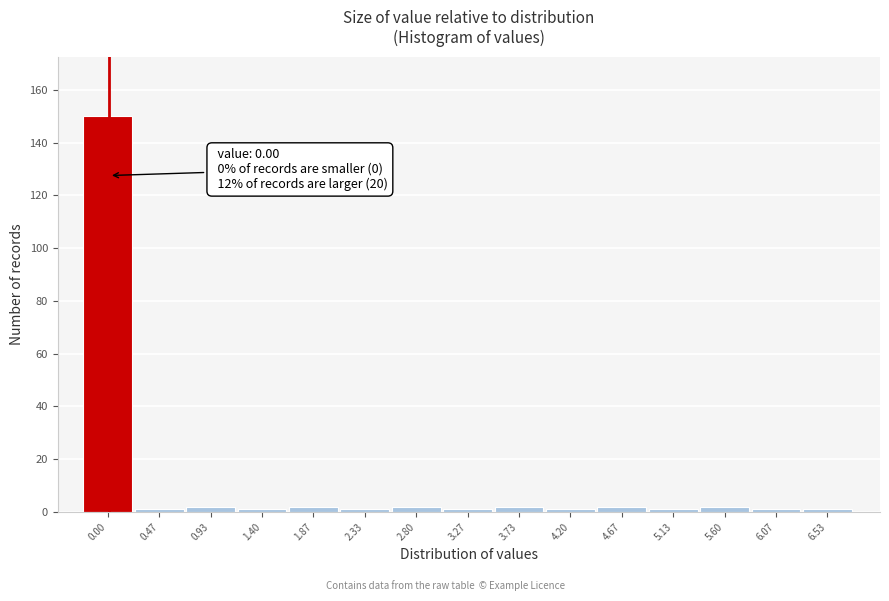

Reading left to right, transcribe all the data shown in this chart.

0.00=150	0.47=1	0.93=2	1.40=1	1.87=2	2.33=1	2.80=2	3.27=1	3.73=2	4.20=1	4.67=2	5.13=1	5.60=2	6.07=1	6.53=1